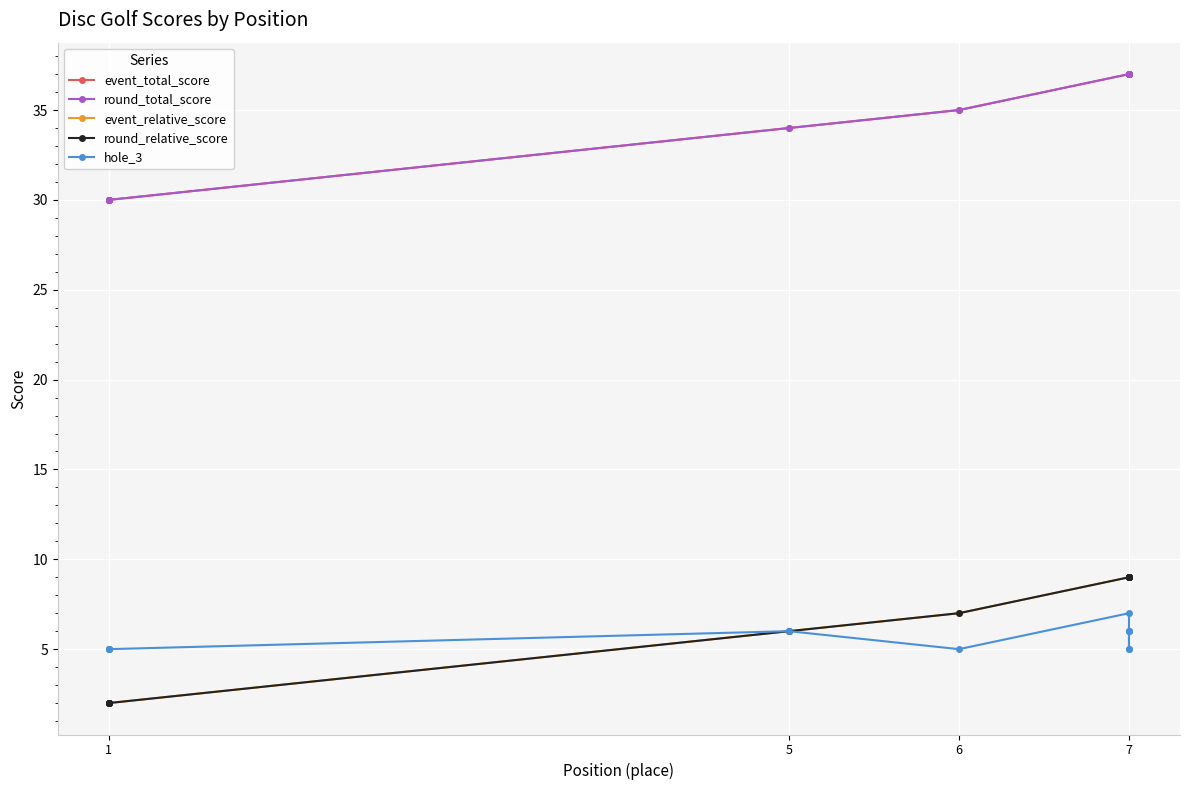

What is the label of the 9th point from the right?

7